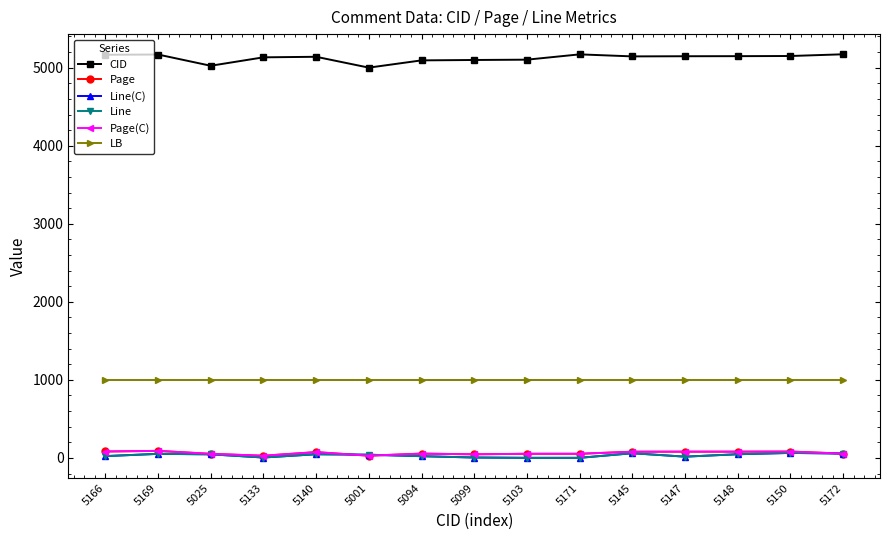

Is this an area chart (filled region under the line)?

No